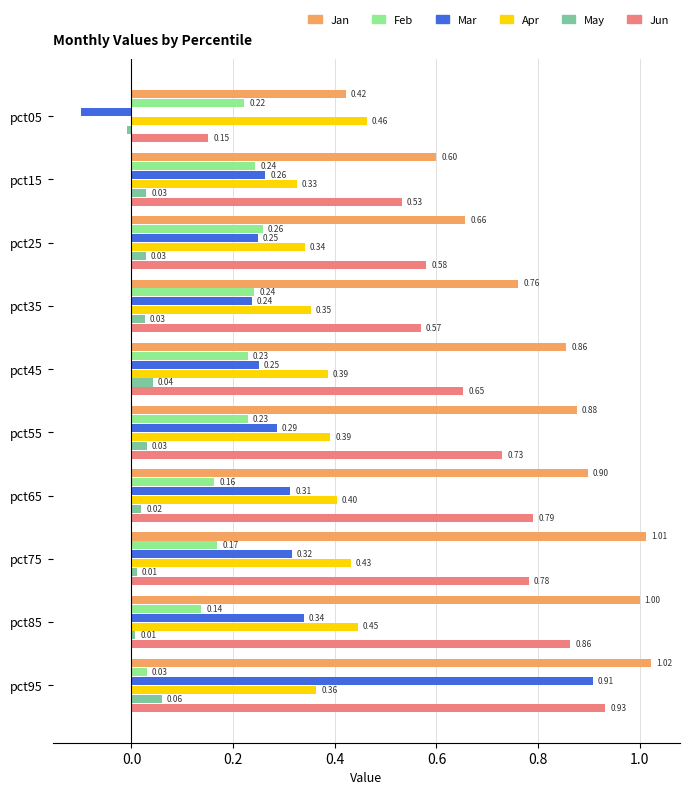

Which series has the largest total across all categories?

Jan